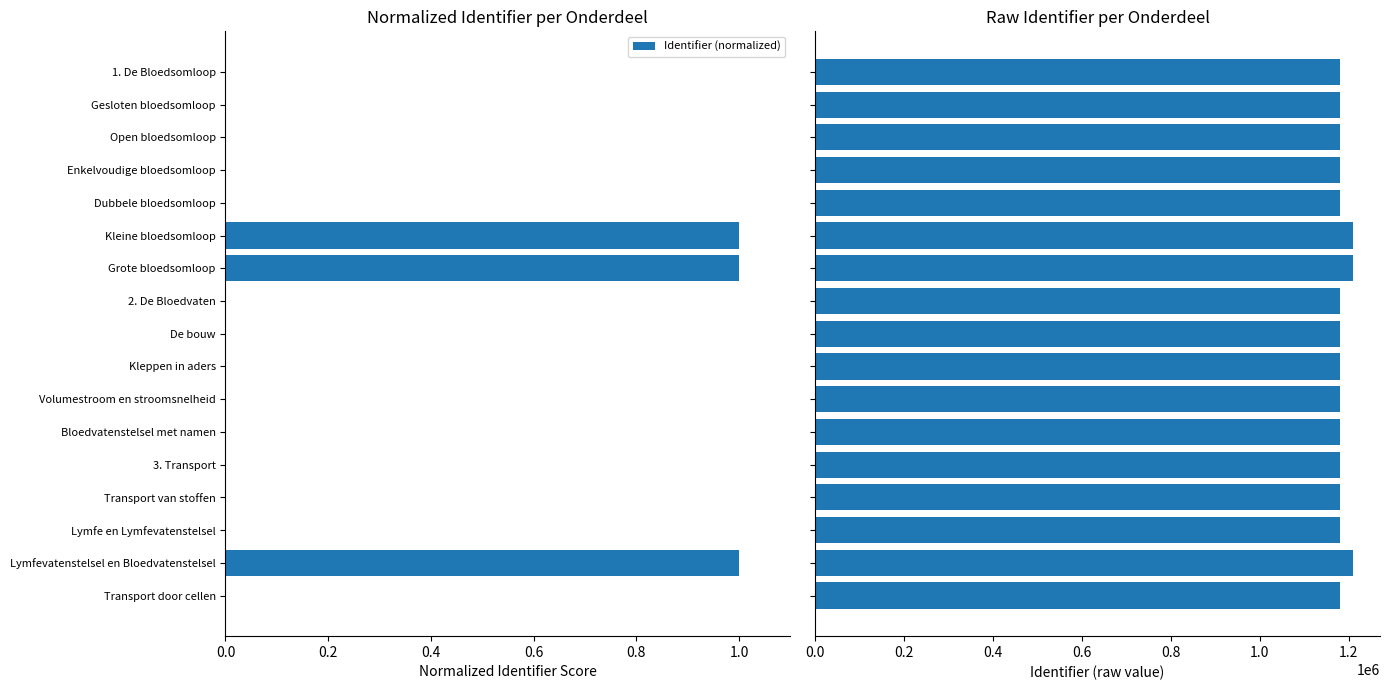

Is it true that Identifier (normalized) equals 0.0 at Dubbele bloedsomloop?

True